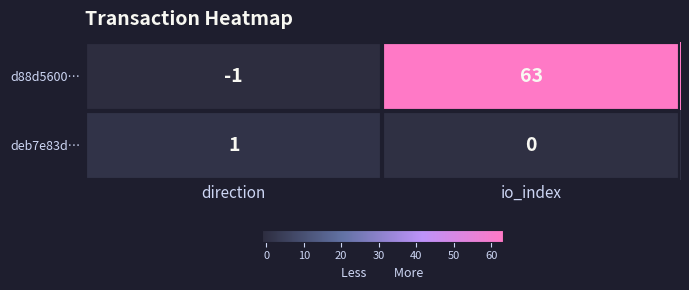

Rank the series by their average value, from highest to lowest.

d88d5600…, deb7e83d…